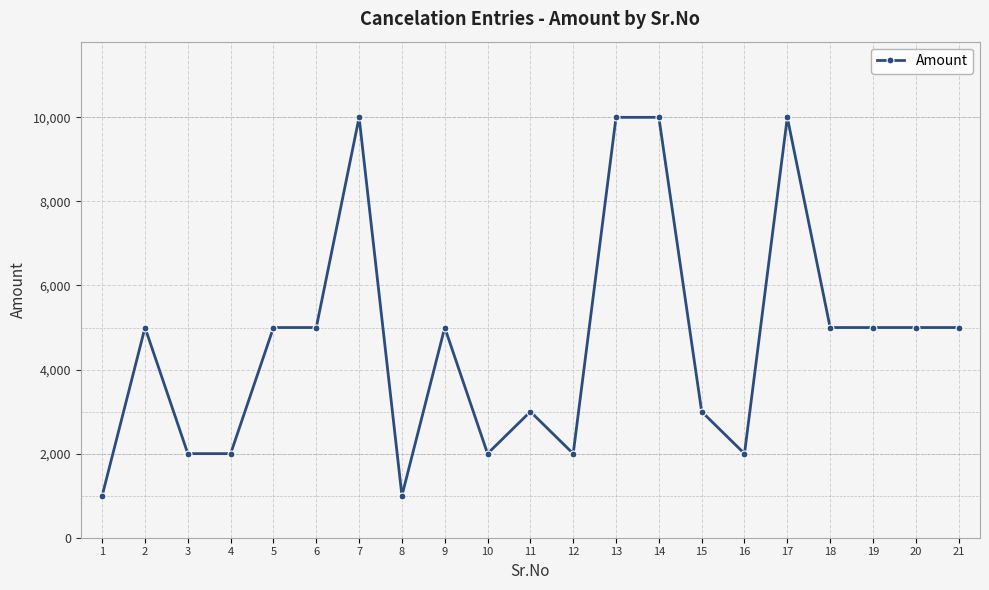

What is the sum of all values?

98000